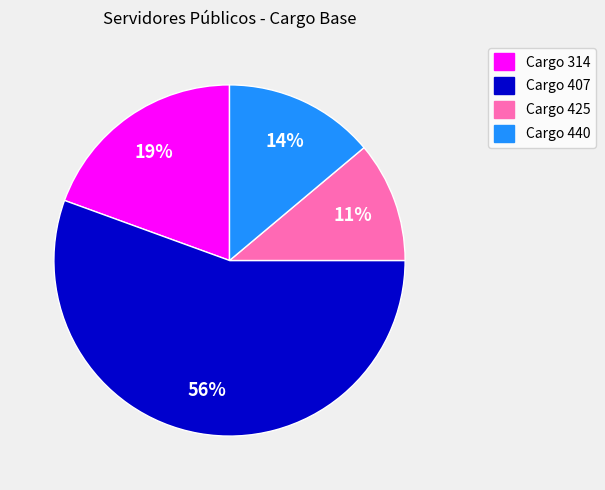

Does any single category account for the majority?

Yes